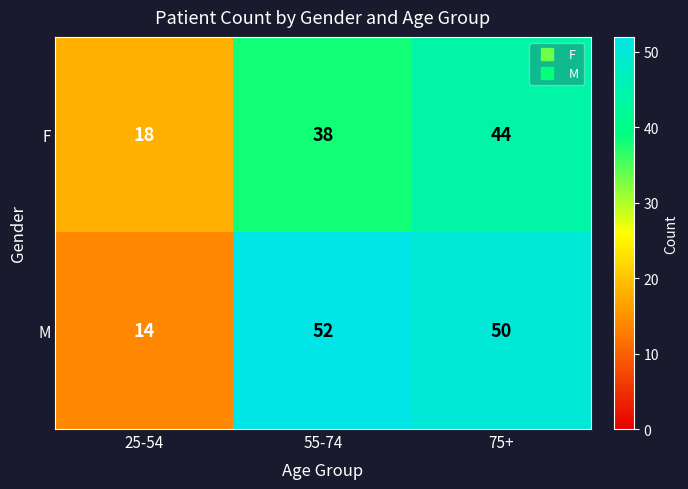

Reading left to right, extract all data points from this chart.

F: 18	38	44
M: 14	52	50